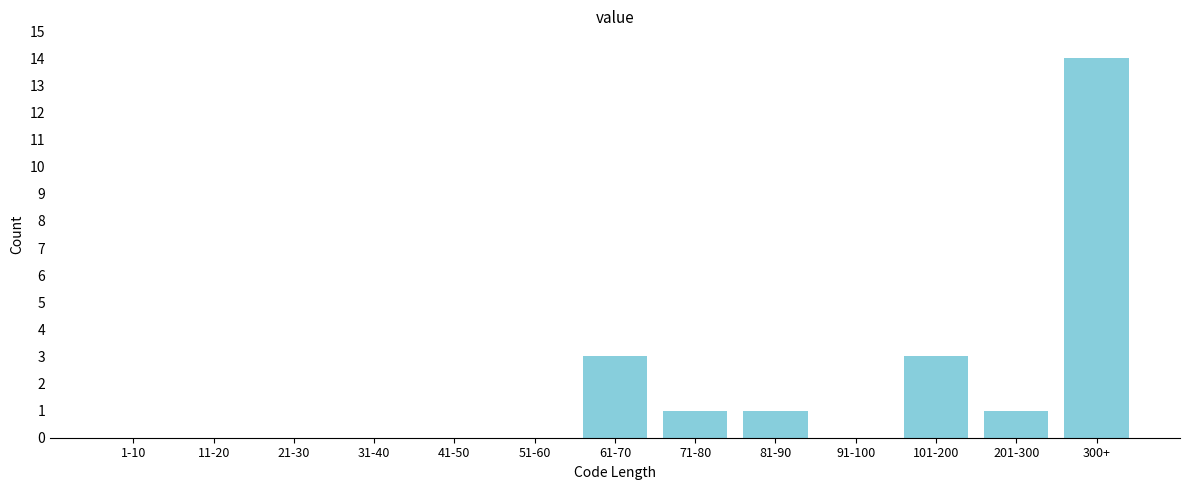

Reading right to left, list all the values displayed in this chart.

300+=14	201-300=1	101-200=3	91-100=0	81-90=1	71-80=1	61-70=3	51-60=0	41-50=0	31-40=0	21-30=0	11-20=0	1-10=0